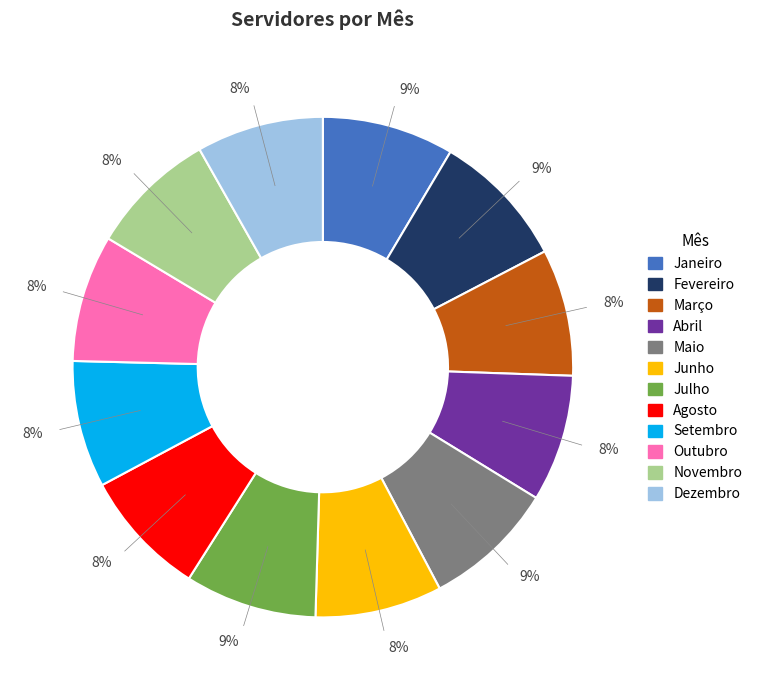

Do Janeiro and Julho together represent more than half of the pie?

No